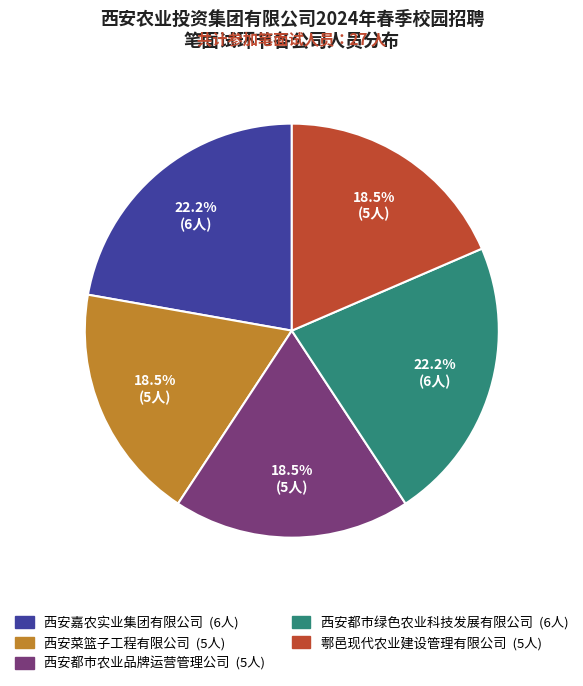

Count the number of slices in the pie.

5